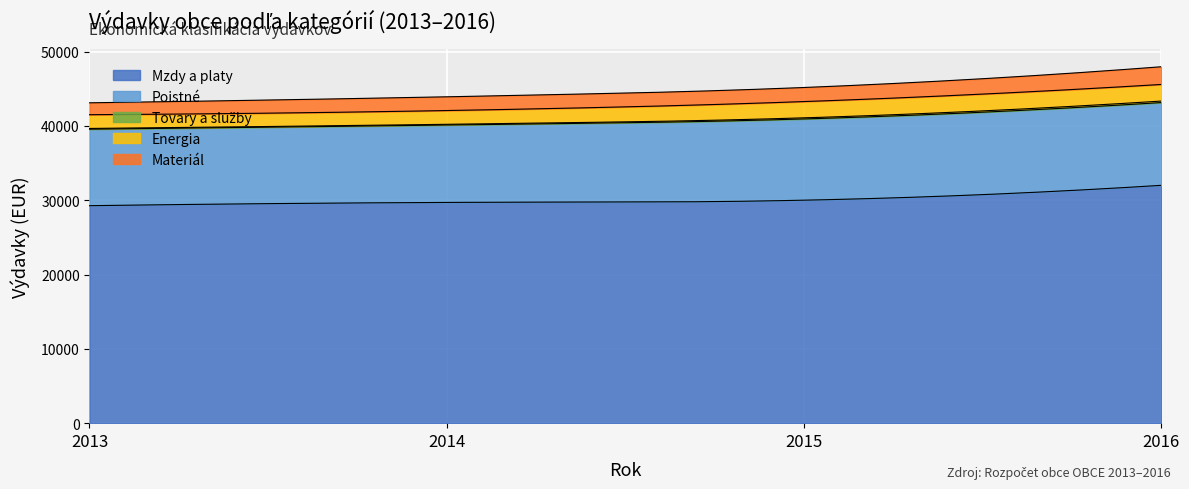

What is the maximum value for Mzdy a platy?

32000.0